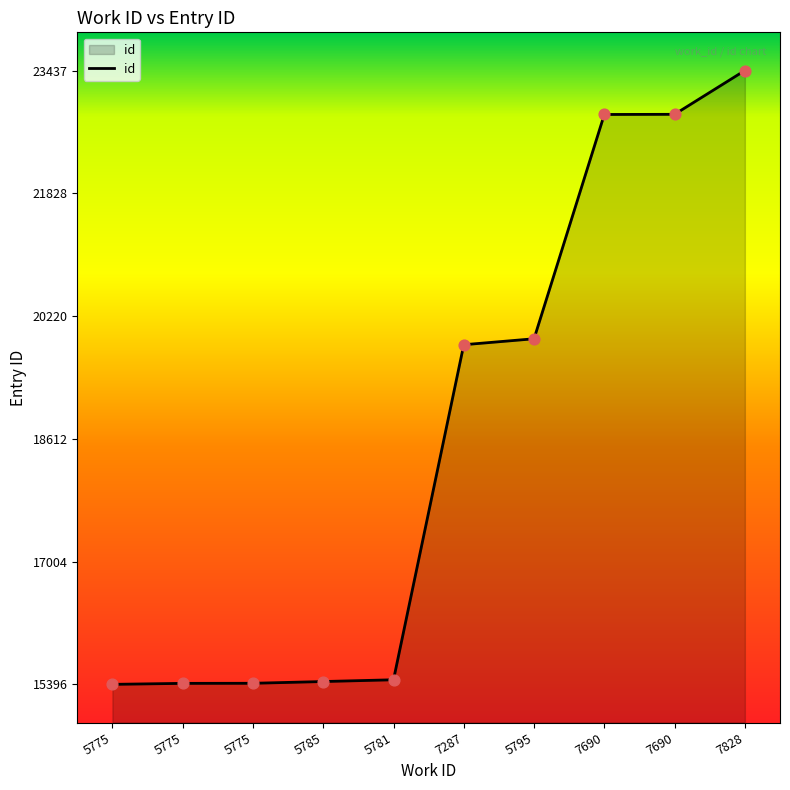

What is the change in value from 7287 to 7690?

+3016